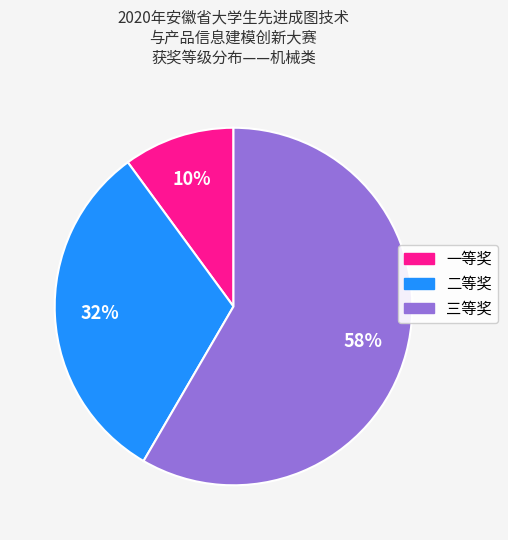

Is there any slice that represents more than half of the pie?

Yes